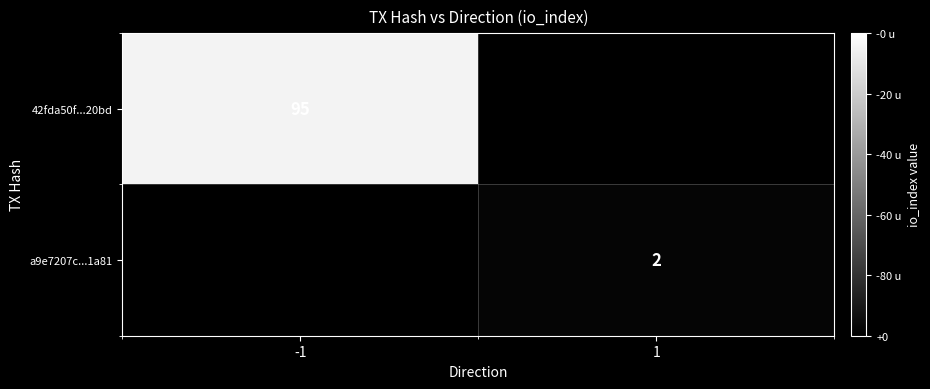

True or false: a9e7207c...1a81 has a value of 3 at 1.

False